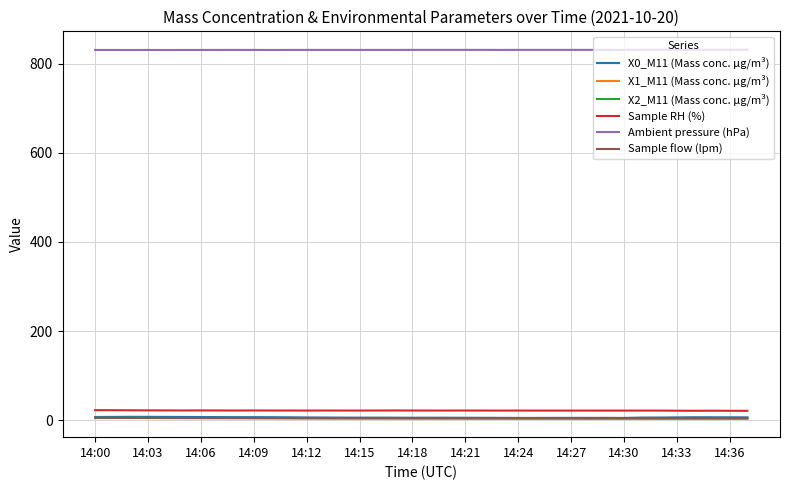

Which series has the largest total across all categories?

Ambient pressure (hPa)